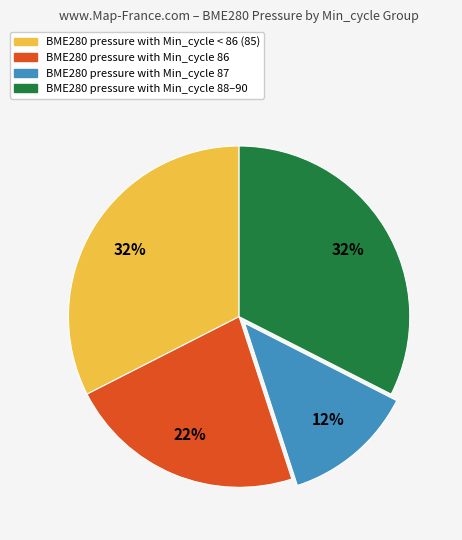

Does any single category account for the majority?

No